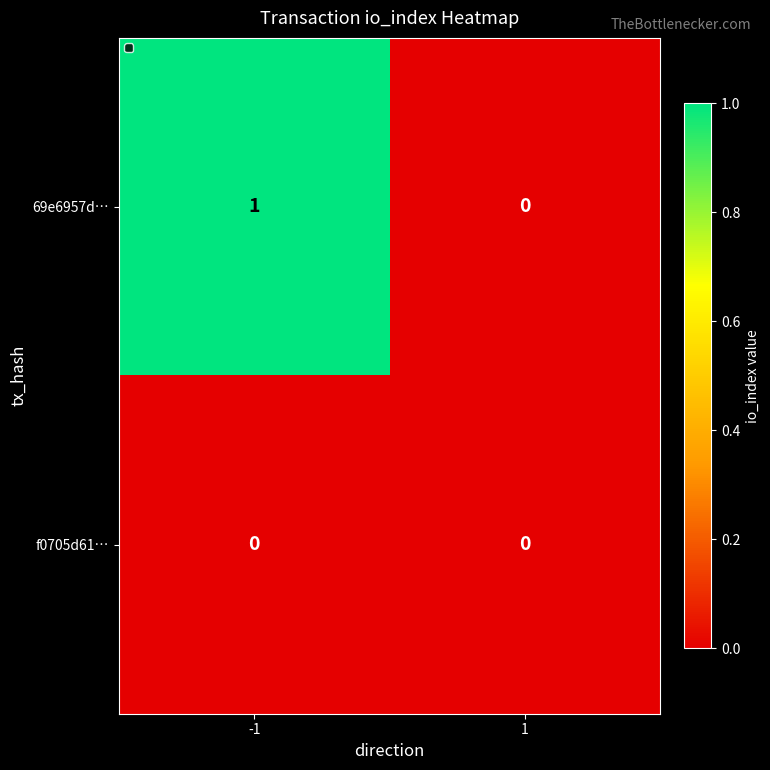

The f0705d61… series shows 0 at -1. True or false?

True